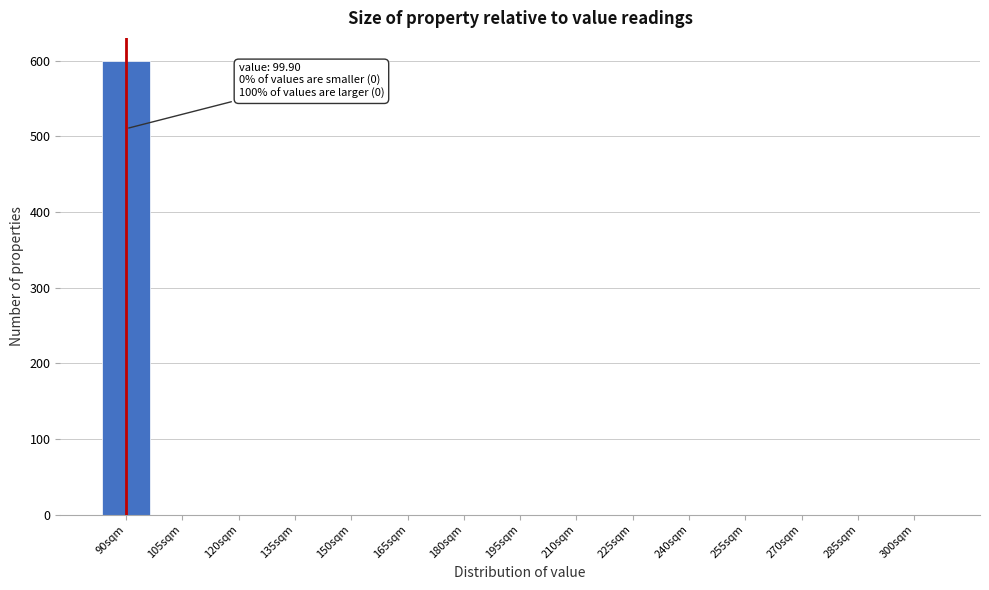

Reading left to right, extract all data points from this chart.

90sqm=600	105sqm=0	120sqm=0	135sqm=0	150sqm=0	165sqm=0	180sqm=0	195sqm=0	210sqm=0	225sqm=0	240sqm=0	255sqm=0	270sqm=0	285sqm=0	300sqm=0